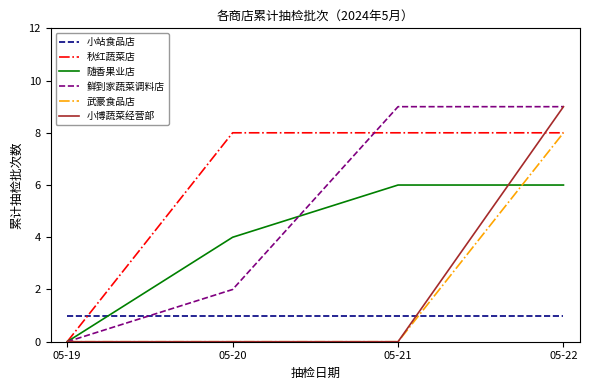

Is the value of 秋红蔬菜店 at 05-19 greater than the value of 小站食品店 at 05-19?

No